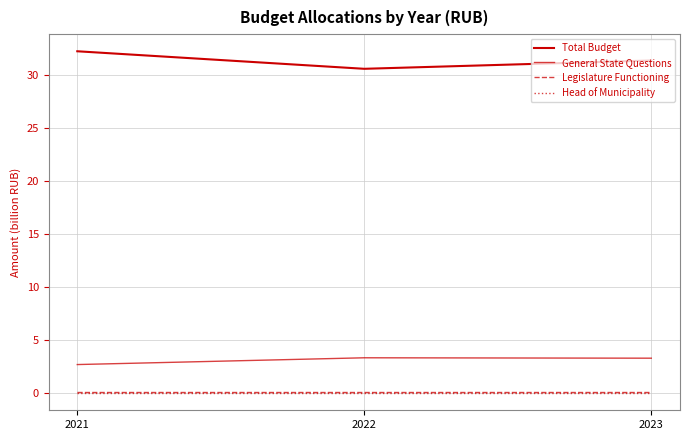

Which has a higher value, 2023 or 2022?

2023